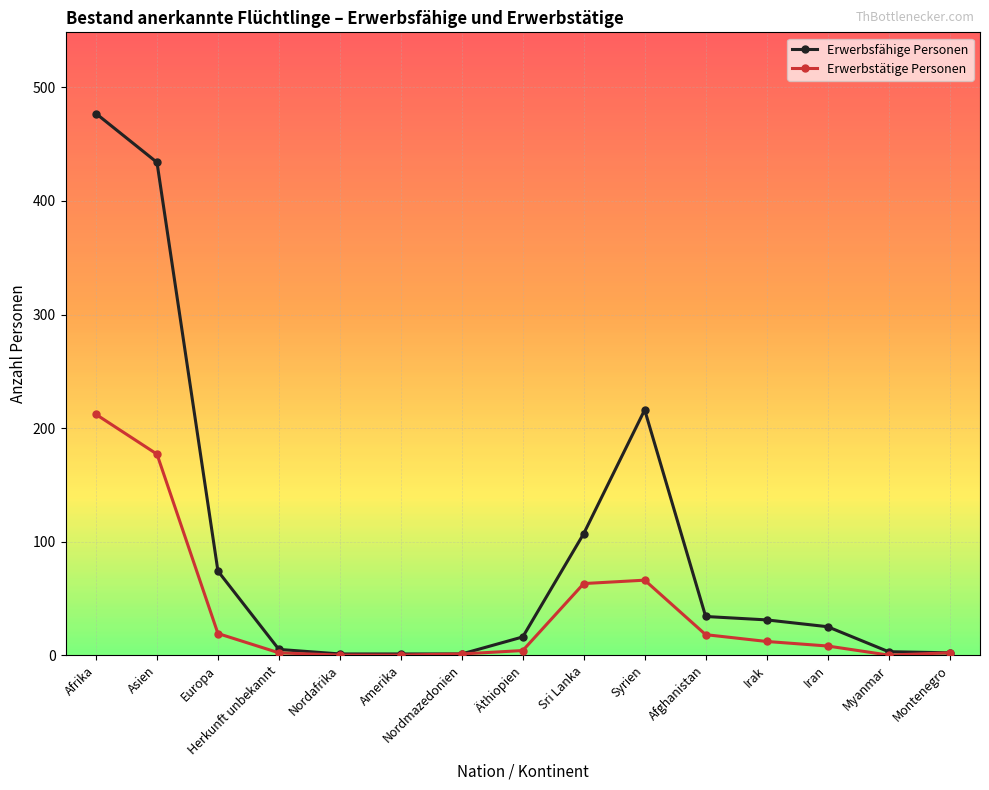

At which category is the sum across all series the highest?

Afrika